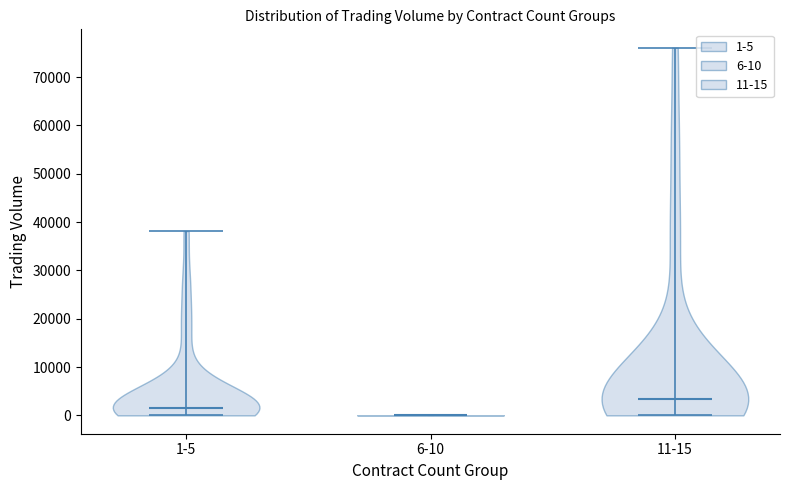

Which violin has the highest median line?

11-15